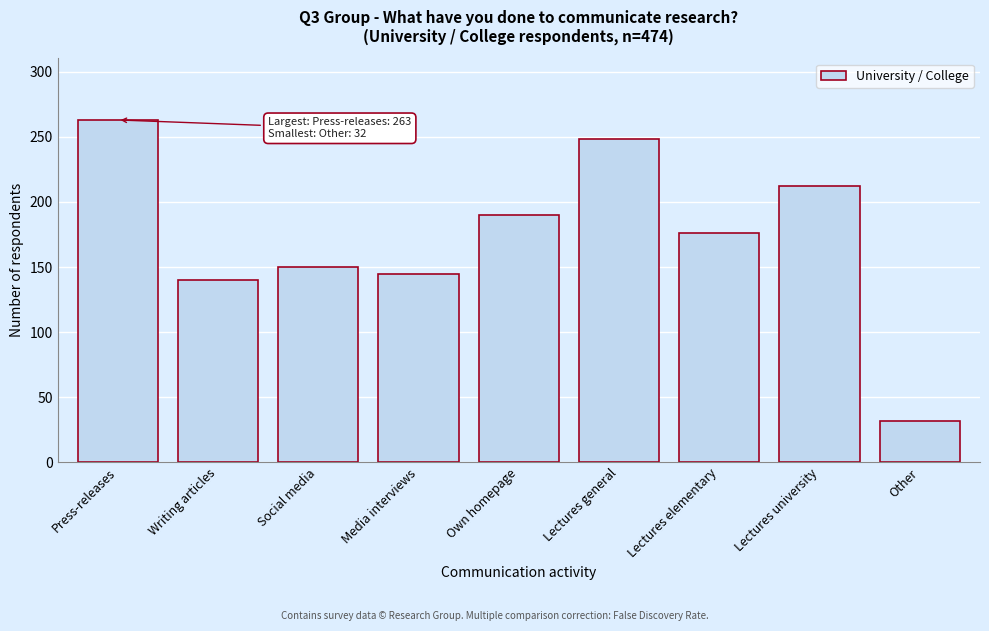

Reading left to right, list all the values displayed in this chart.

263	140	150	145	190	248	176	212	32